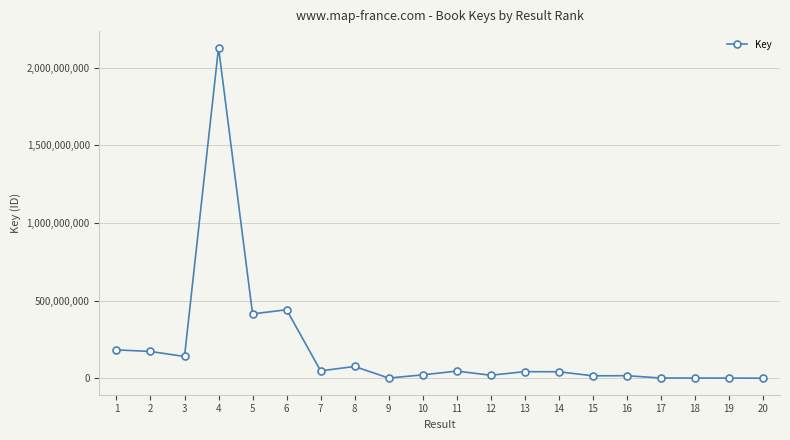

What is the maximum value shown in the chart?

2128822898